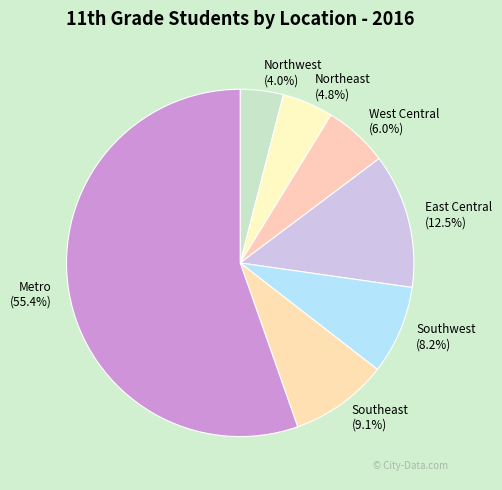

Approximately how many times larger is the value at Metro compared to West Central?

9.2